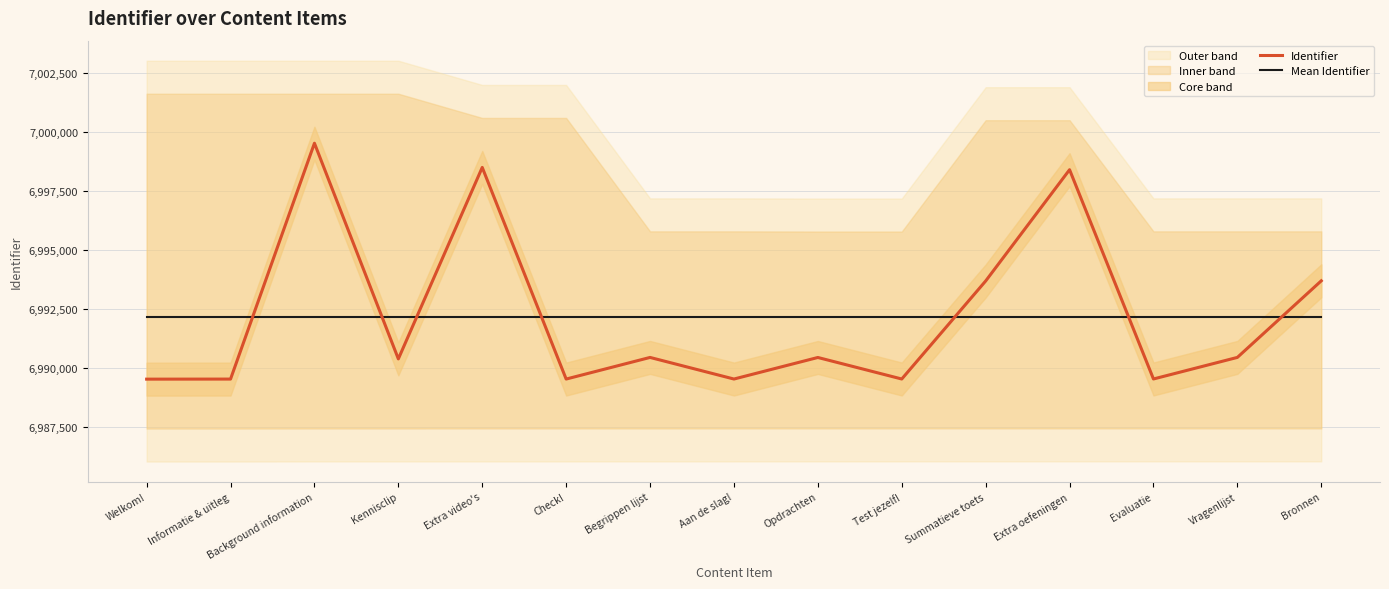

How many data points in Identifier are above 6990440?

7